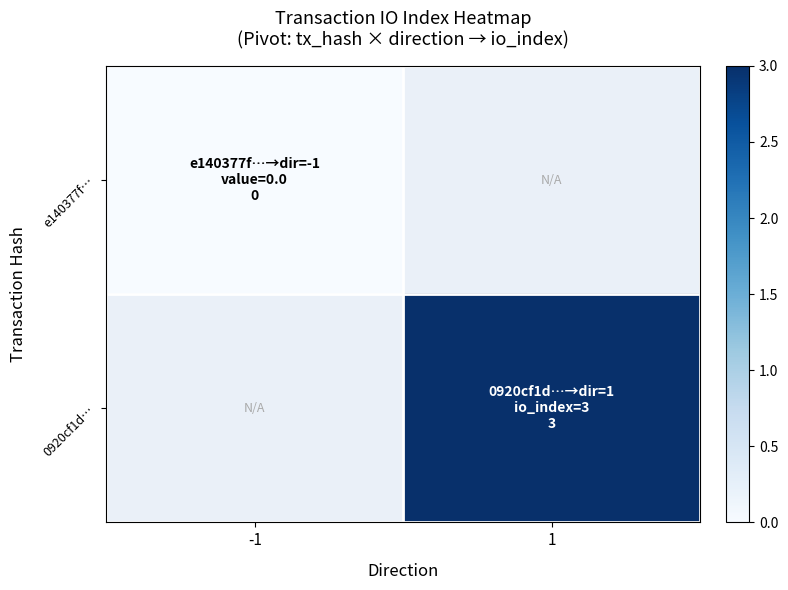

Count the number of categories in the chart.

2